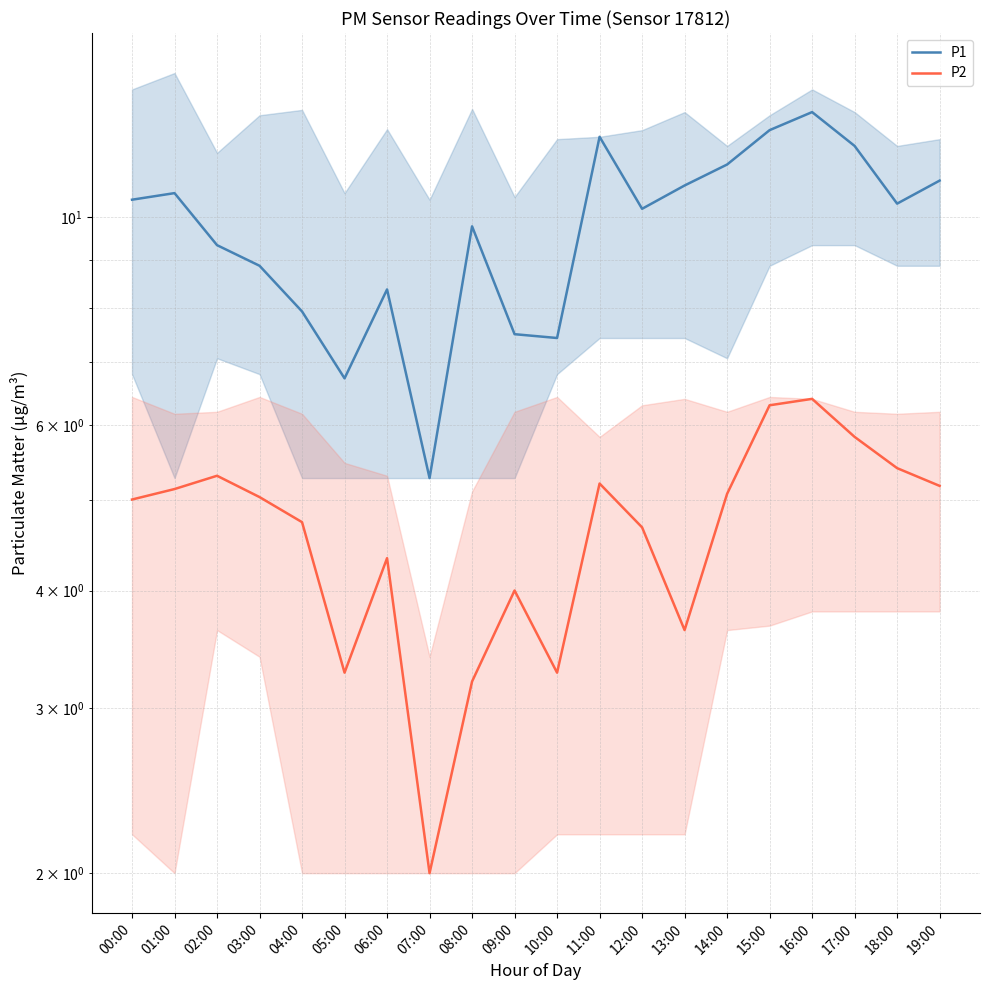

How many data points in P1 are less than 10?

9